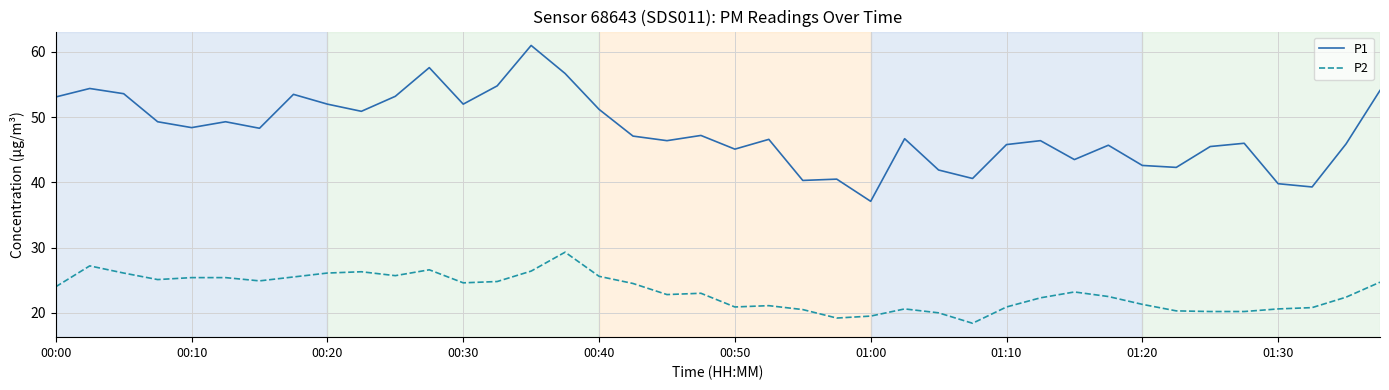

True or false: P1 and P2 intersect in this chart.

False